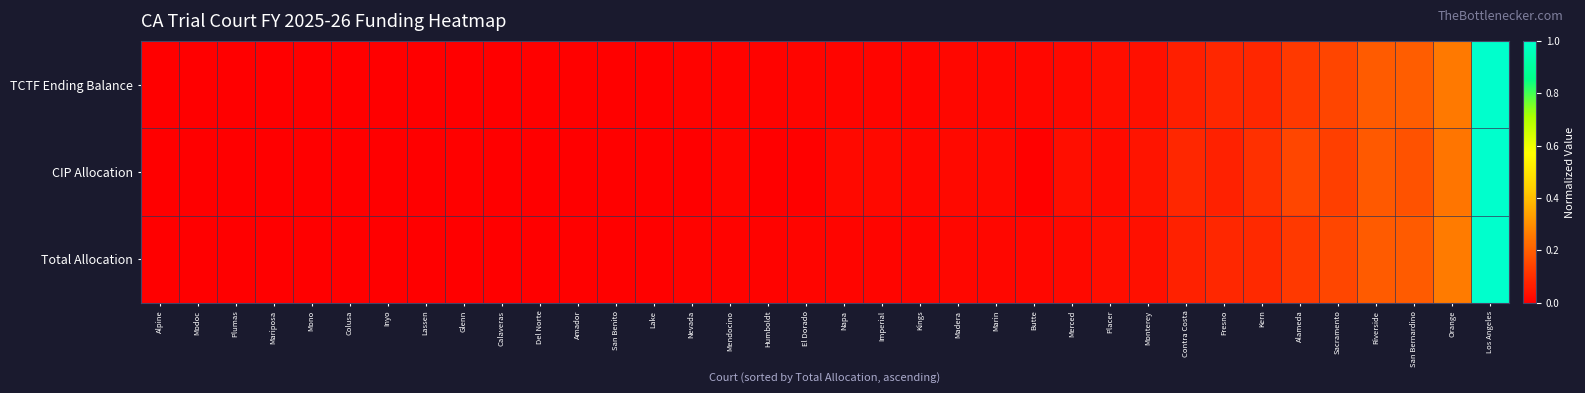

Which label corresponds to the smallest value in the chart?

Alpine